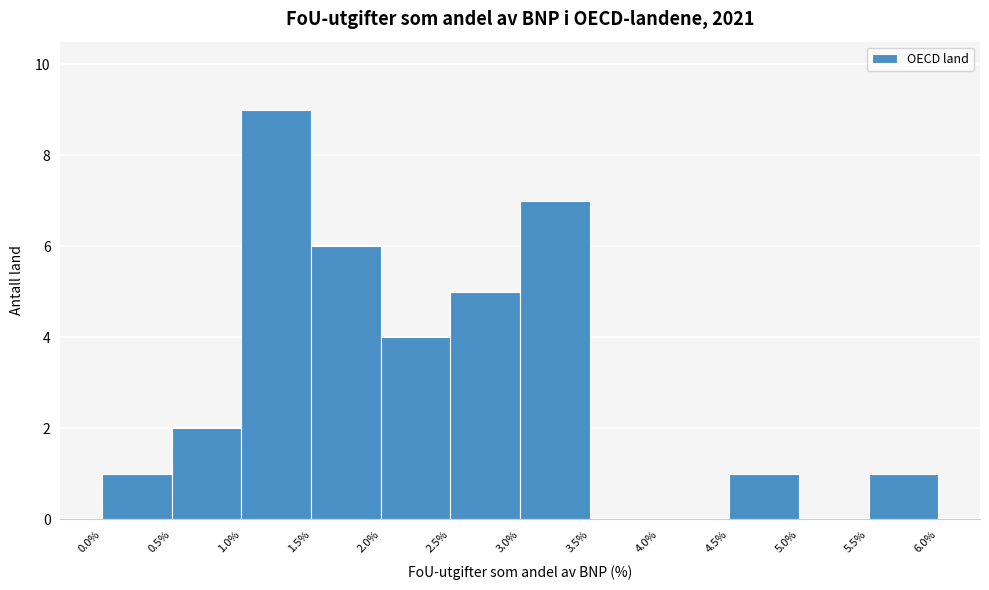

What is the height of the bar covering 4.5% to 5.0% on the x-axis? The values are not printed on the chart, so give them approximately, as read against the axis.

1